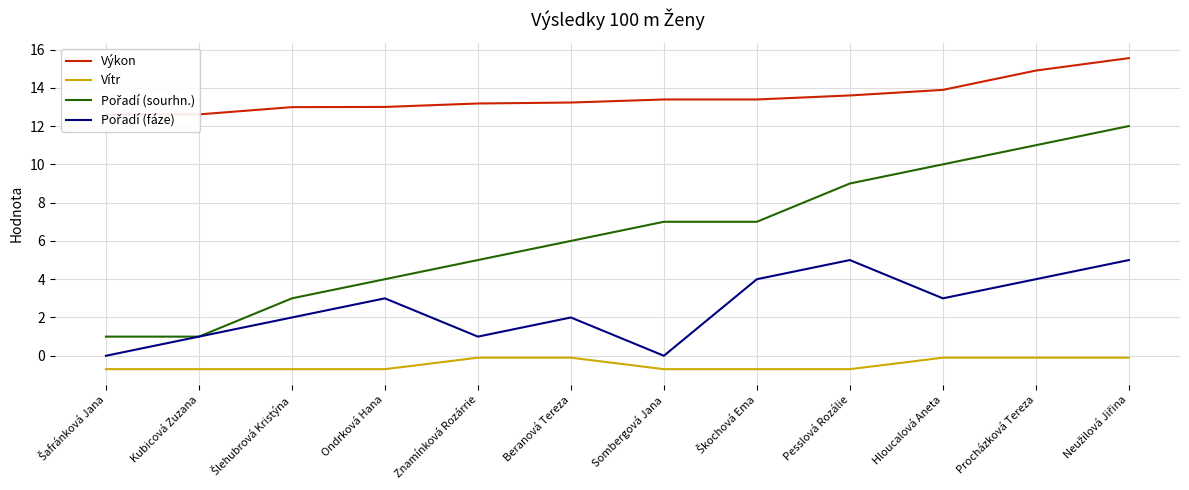

At how many categories does at least one series exceed 0?

12